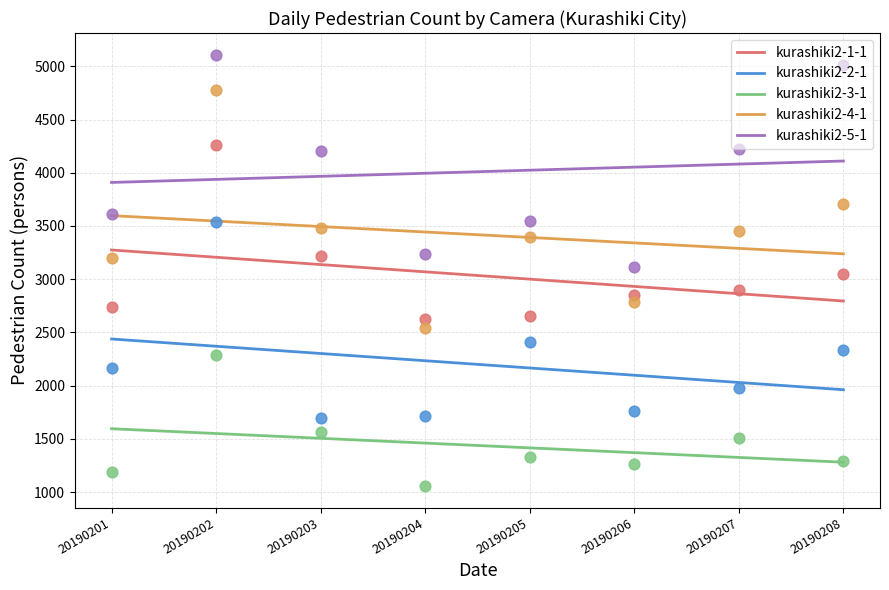

At how many categories does at least one series exceed 3512?

8